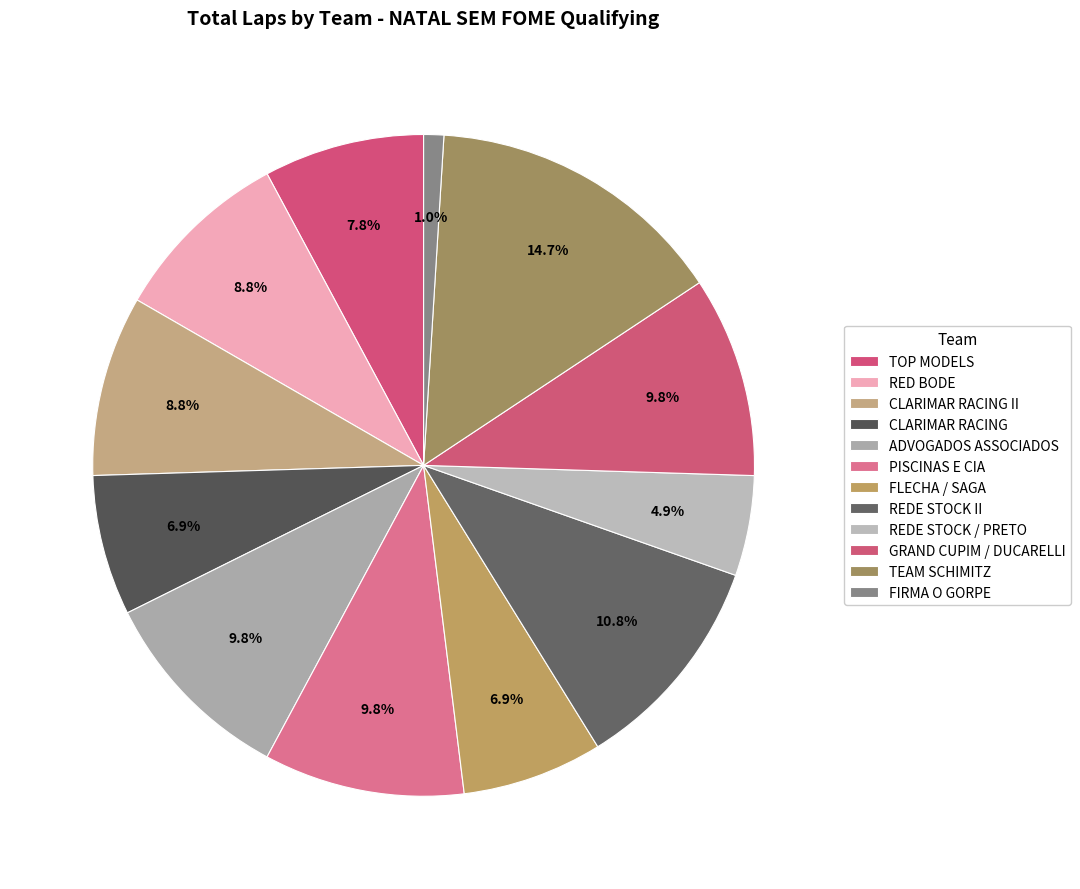

How many segments does this pie chart have?

12